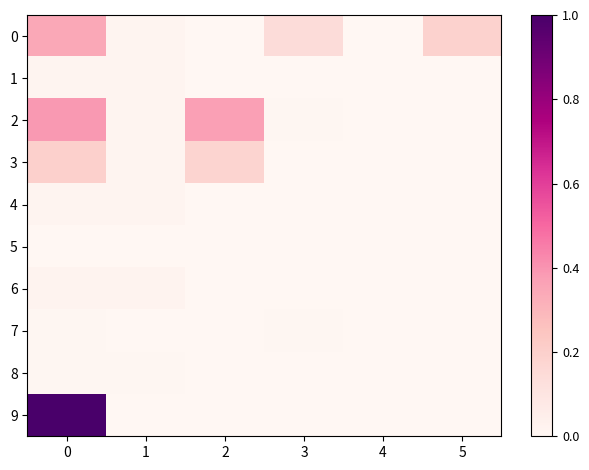

Reading left to right, list all the values displayed in this chart.

0: 0=0.3	1=0.0	2=0.0	3=0.1	4=0.0	5=0.2
1: 0=0.0	1=0.0	2=0.0	3=0.0	4=0.0	5=0.0
2: 0=0.4	1=0.0	2=0.4	3=0.0	4=0.0	5=0.0
3: 0=0.2	1=0.0	2=0.2	3=0.0	4=0.0	5=0.0
4: 0=0.0	1=0.0	2=0.0	3=0.0	4=0.0	5=0.0
5: 0=0.0	1=0.0	2=0.0	3=0.0	4=0.0	5=0.0
6: 0=0.0	1=0.0	2=0.0	3=0.0	4=0.0	5=0.0
7: 0=0.0	1=0.0	2=0.0	3=0.0	4=0.0	5=0.0
8: 0=0.0	1=0.0	2=0.0	3=0.0	4=0.0	5=0.0
9: 0=1.0	1=0.0	2=0.0	3=0.0	4=0.0	5=0.0